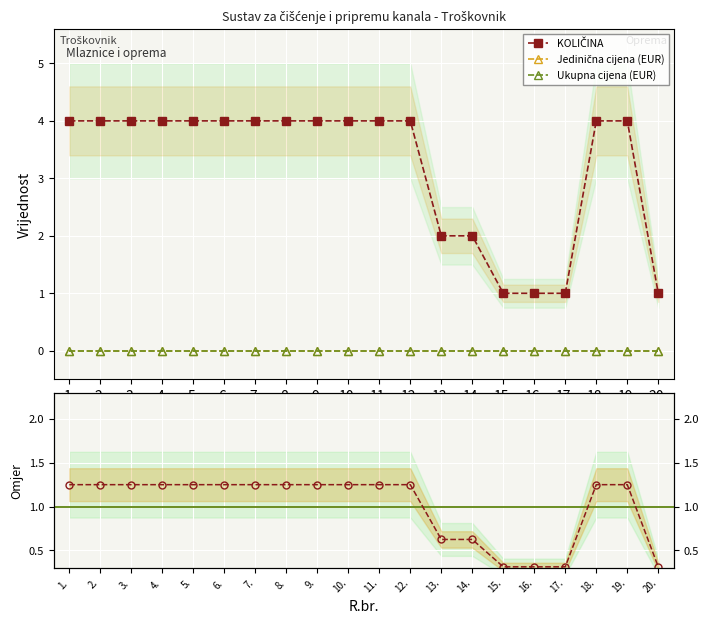

Reading left to right, list all the values displayed in this chart.

KOLIČINA: 4.0	4.0	4.0	4.0	4.0	4.0	4.0	4.0	4.0	4.0	4.0	4.0	2.0	2.0	1.0	1.0	1.0	4.0	4.0	1.0
Jedinična cijena (EUR): 0.0	0.0	0.0	0.0	0.0	0.0	0.0	0.0	0.0	0.0	0.0	0.0	0.0	0.0	0.0	0.0	0.0	0.0	0.0	0.0
Ukupna cijena (EUR): 0.0	0.0	0.0	0.0	0.0	0.0	0.0	0.0	0.0	0.0	0.0	0.0	0.0	0.0	0.0	0.0	0.0	0.0	0.0	0.0
Omjer KOLIČINA: 1.2	1.2	1.2	1.2	1.2	1.2	1.2	1.2	1.2	1.2	1.2	1.2	0.6	0.6	0.3	0.3	0.3	1.2	1.2	0.3